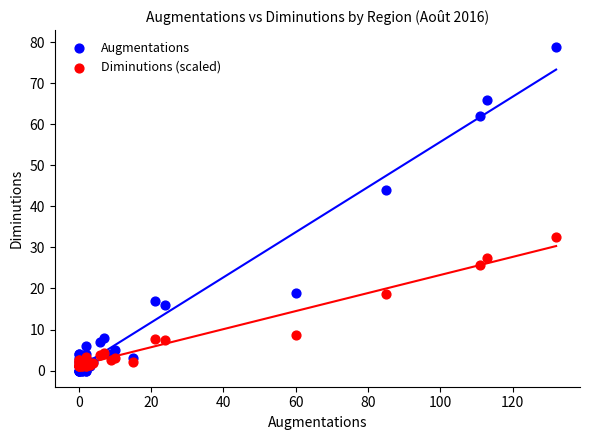

What are all the series names shown in the legend?

Augmentations, Diminutions (scaled)